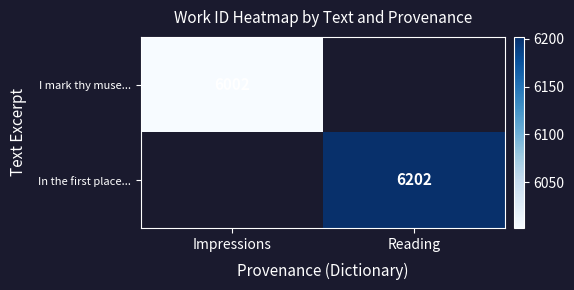

The value of In the first place... at Reading is 6202. True or false?

True